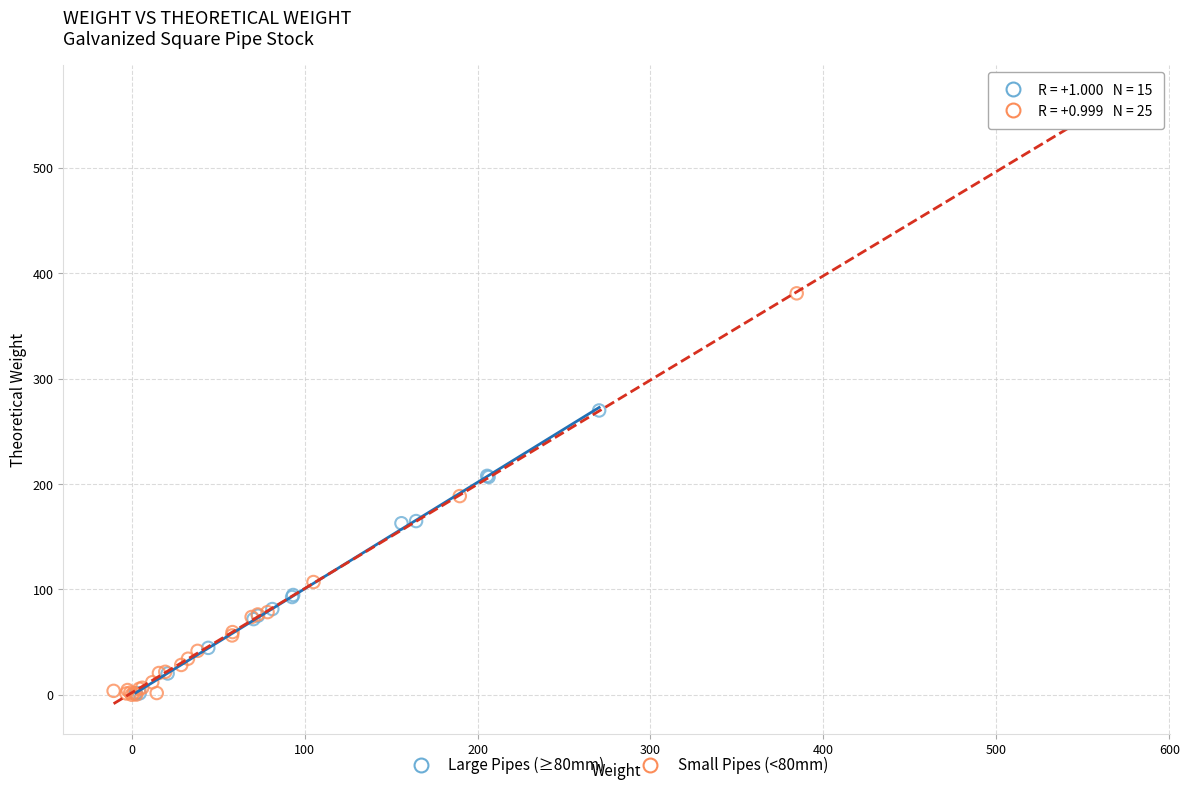

Which series has the largest Y range (max minus min)?

Small Pipes (<80mm)